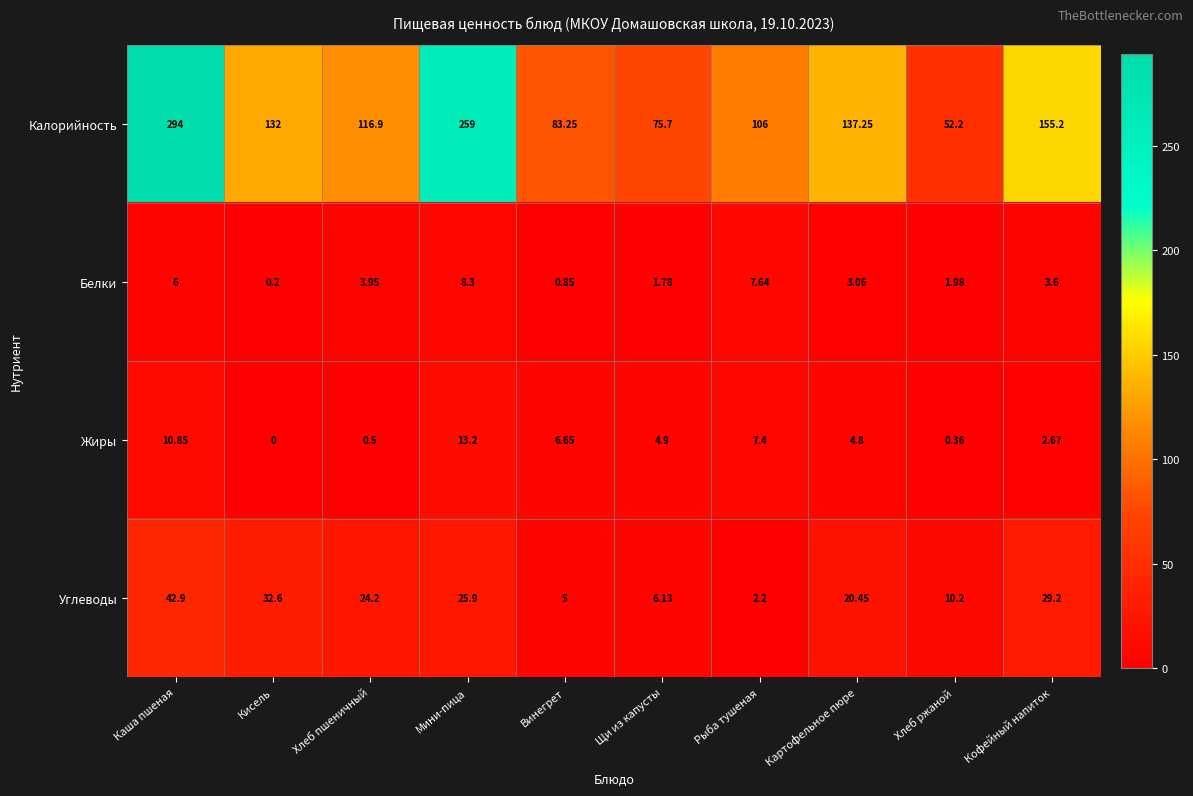

Between Хлеб пшеничный and Хлеб ржаной, which series saw the biggest shift?

Калорийность